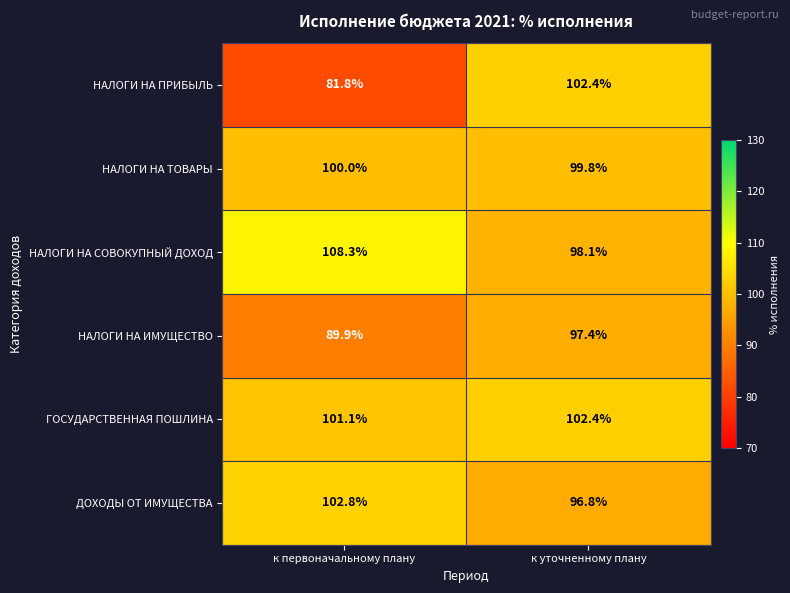

Which series has the largest total across all categories?

НАЛОГИ НА СОВОКУПНЫЙ ДОХОД